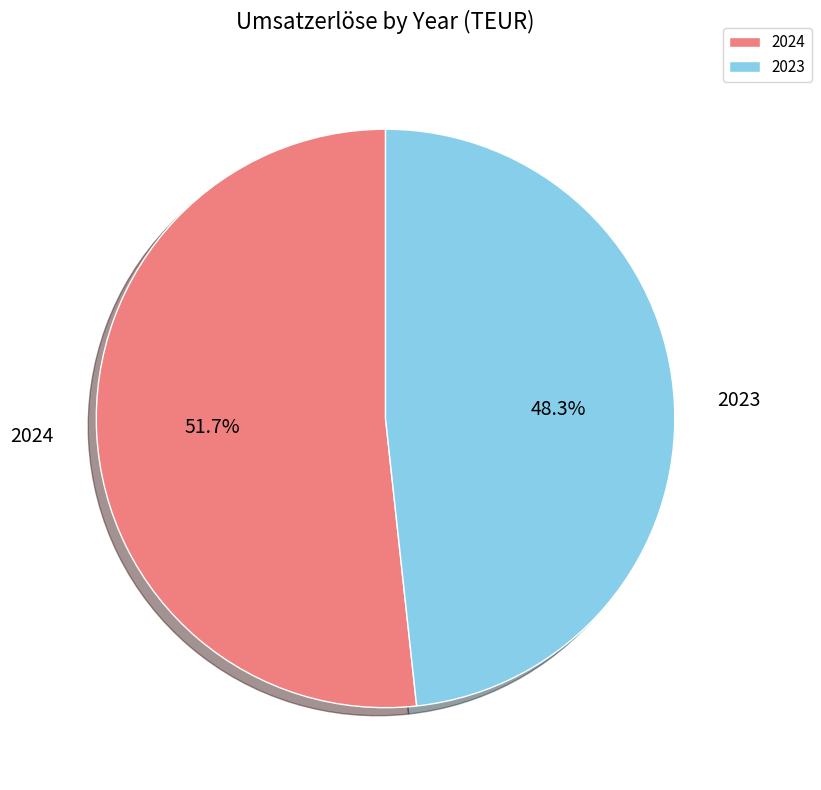

What is the smallest slice in the pie chart?

2023